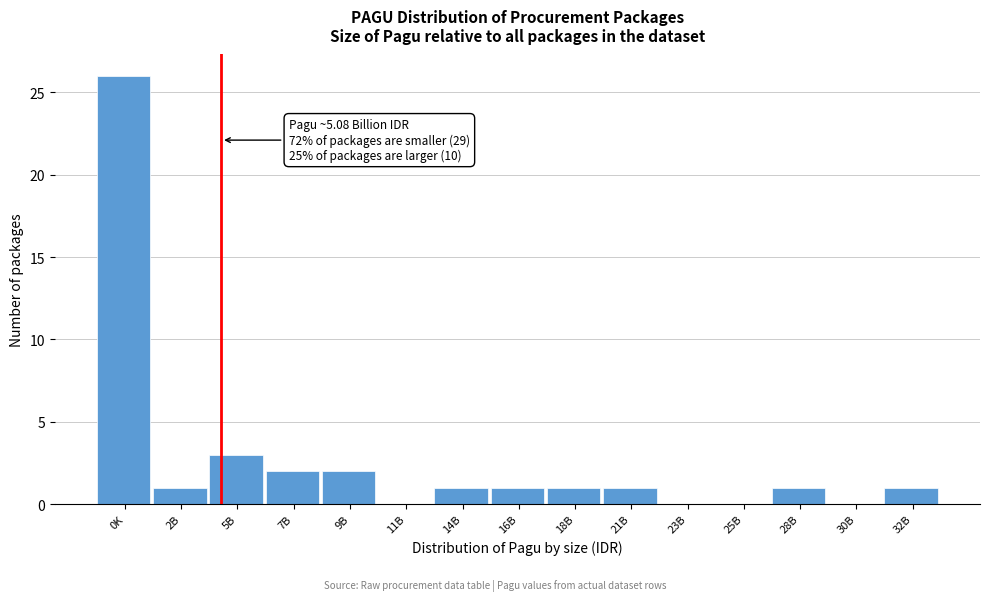

Reading left to right, list all the values displayed in this chart.

0K=26	2B=1	5B=3	7B=2	9B=2	11B=0	14B=1	16B=1	18B=1	21B=1	23B=0	25B=0	28B=1	30B=0	32B=1